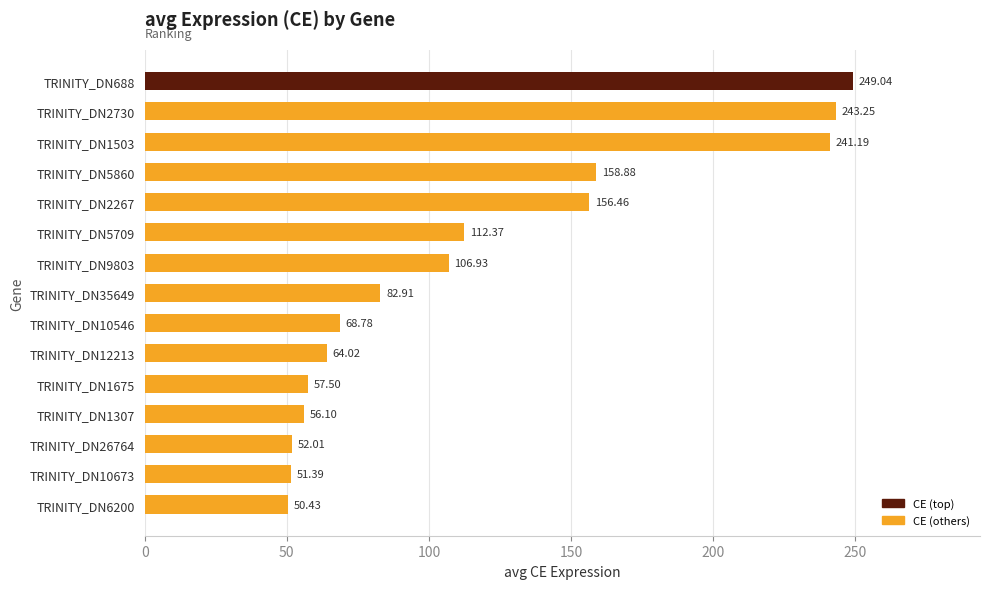

What is the difference between the maximum and minimum values?

198.6